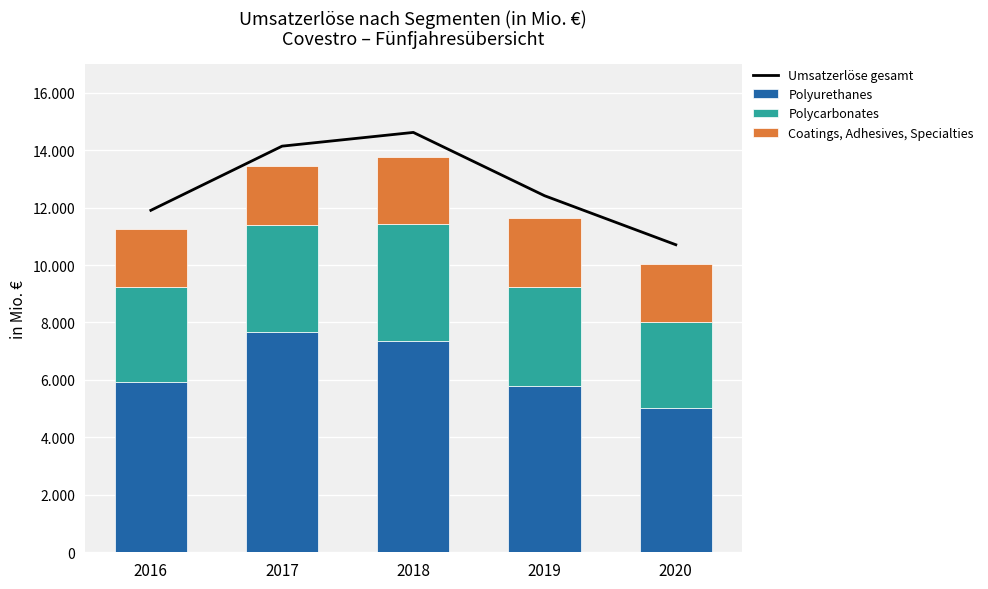

Are the bars horizontal?

No